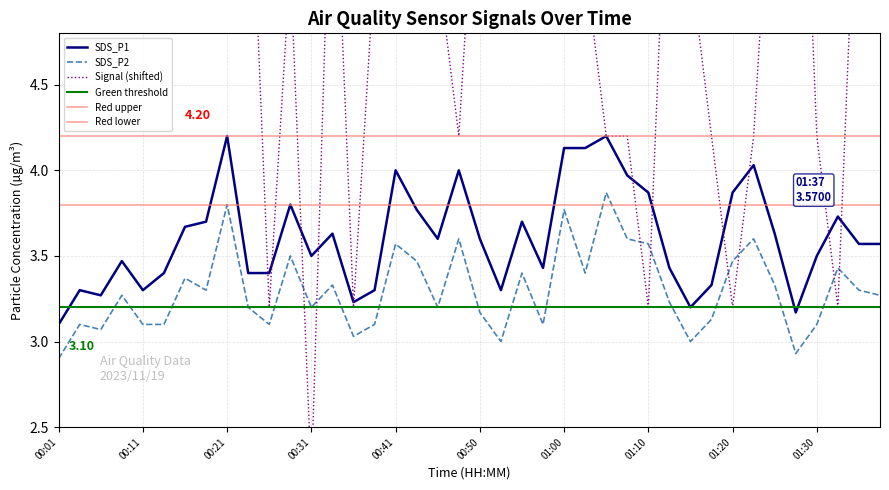

True or false: SDS_P2 and SDS_P1 cross at least once.

False